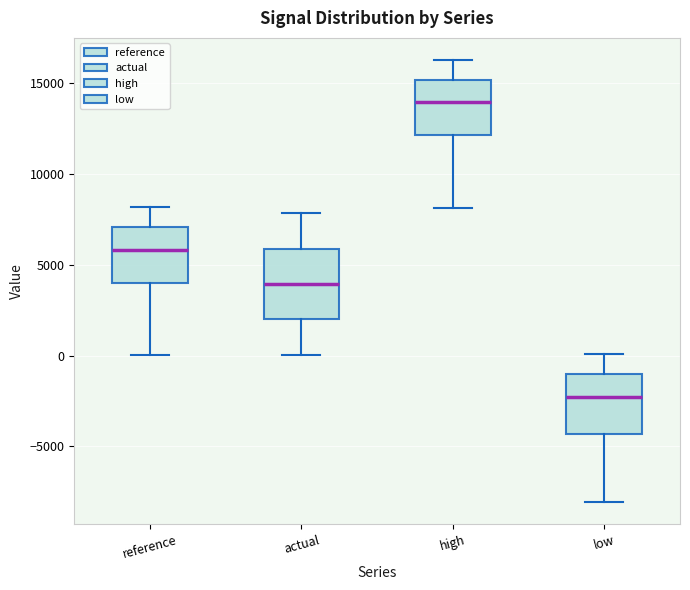

Reading left to right, transcribe this box plot: for each box, give where its median line is, the range the box spans, and where its two whiskers end, as read against the y-axis. The values are not printed on the chart, so give them approximately, as read against the axis.

reference: median 6000, box 4000 to 7000, whiskers 0 to 8000
actual: median 4000, box 2000 to 6000, whiskers 0 to 8000
high: median 14000, box 12000 to 15000, whiskers 8000 to 16500
low: median -2500, box -4500 to -1000, whiskers -8000 to 0